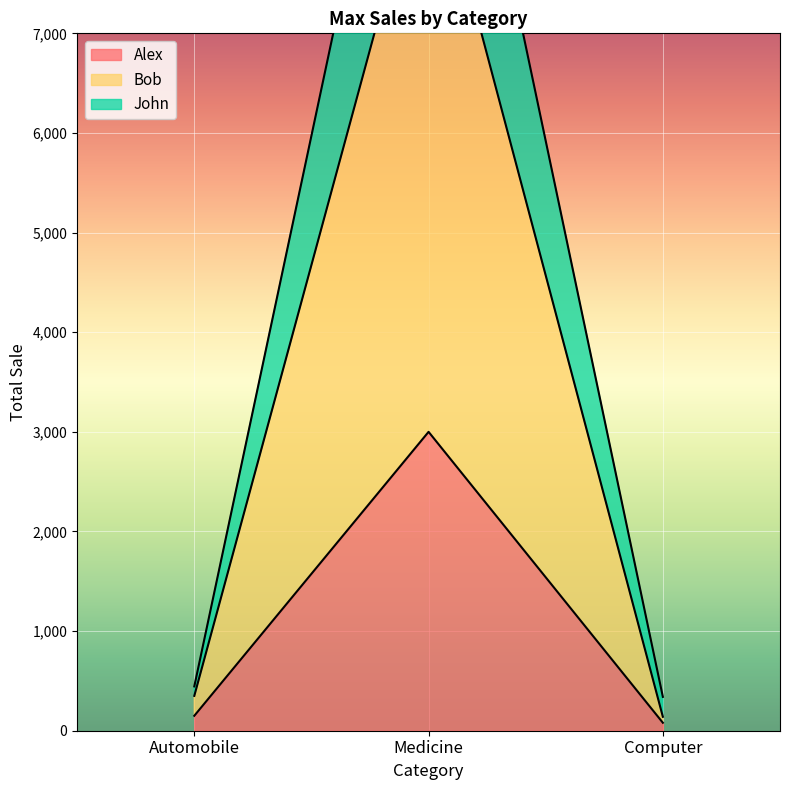

What is the maximum value for Alex?

3000